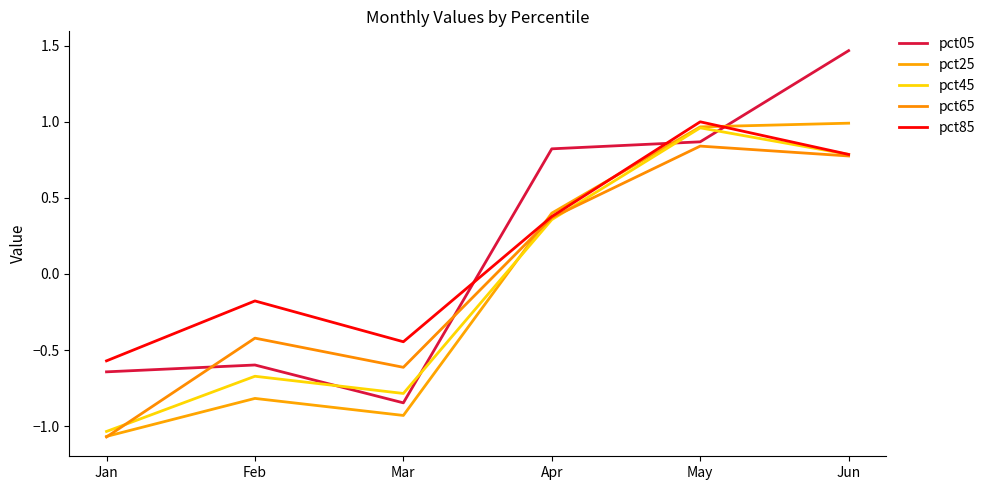

How many lines are shown in the chart?

5